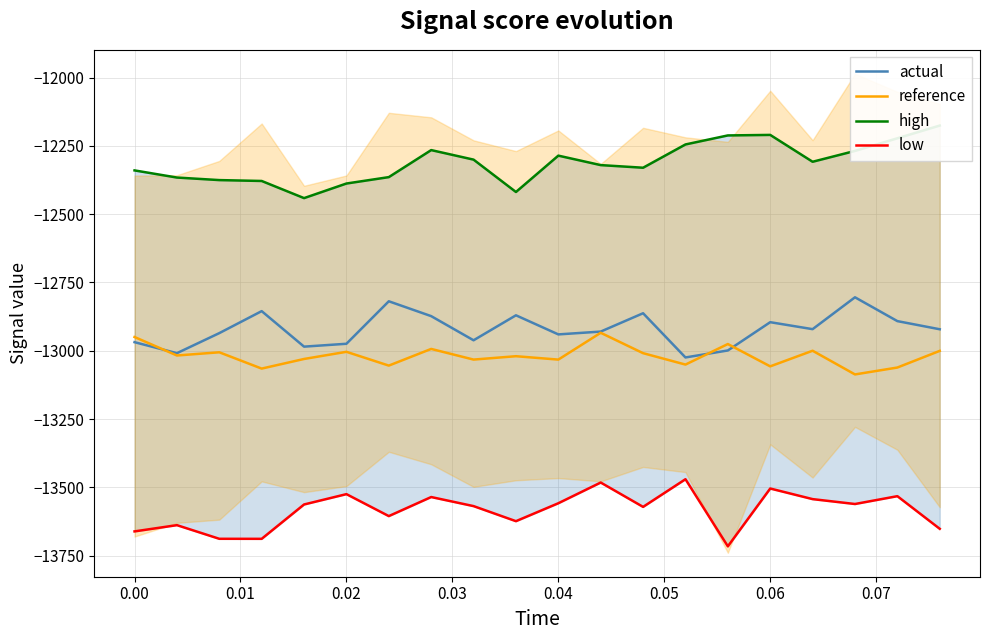

What is the minimum value for actual?

-13024.6